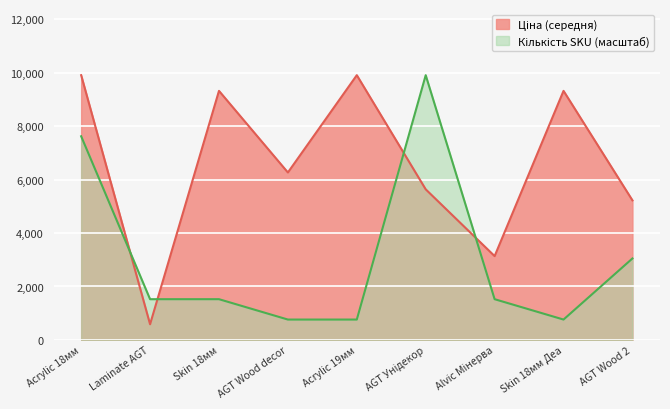

What is the spread (max minus min) of values at Laminate AGT?

938.4